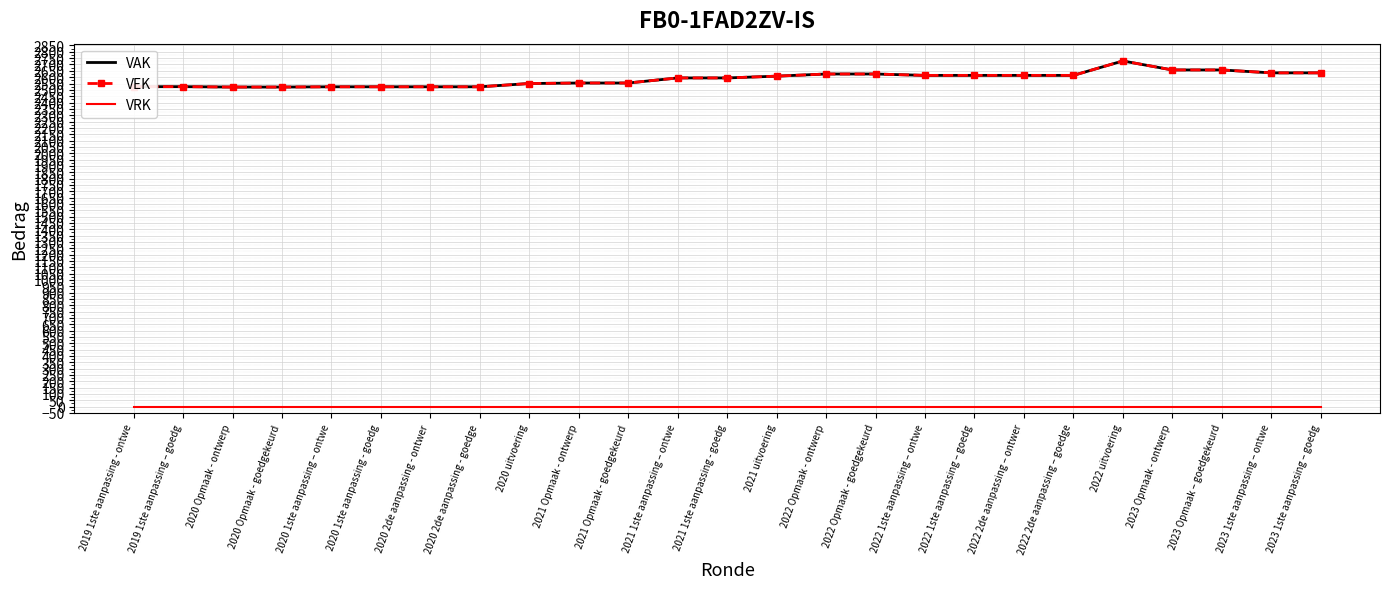

What is the label of the 18th point from the left?

2022 1ste aanpassing – goedg